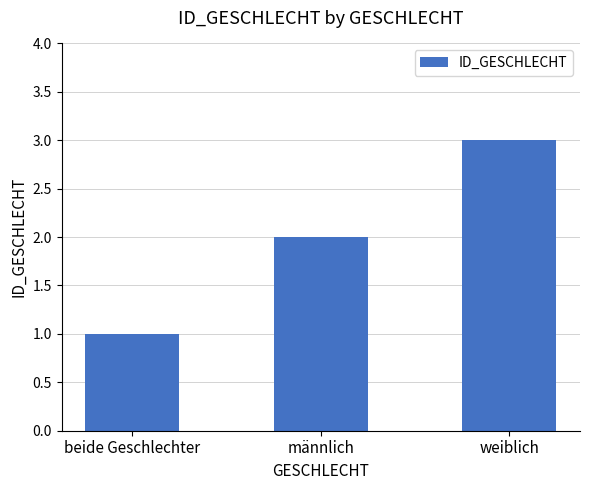

What is the change in value from beide Geschlechter to männlich?

+1